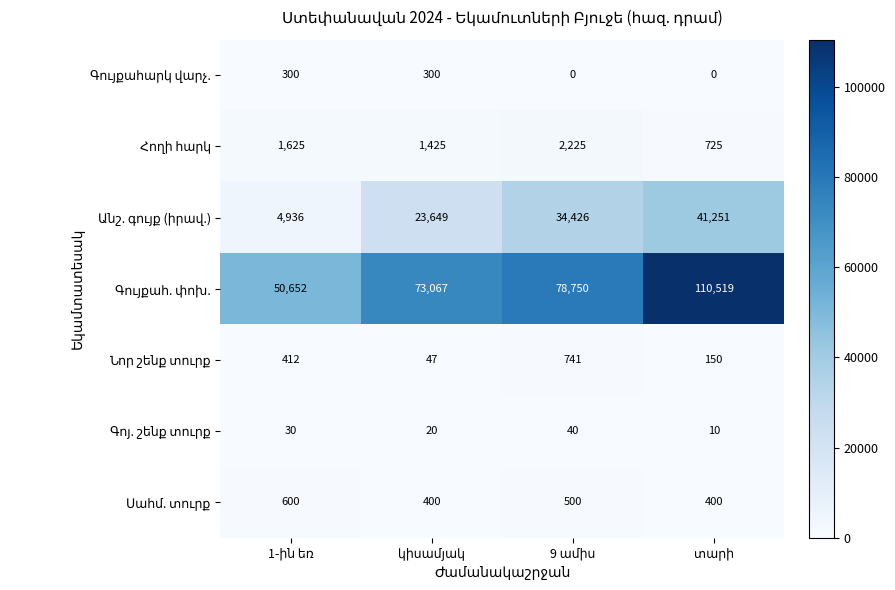

At how many categories does at least one series exceed 43273?

4